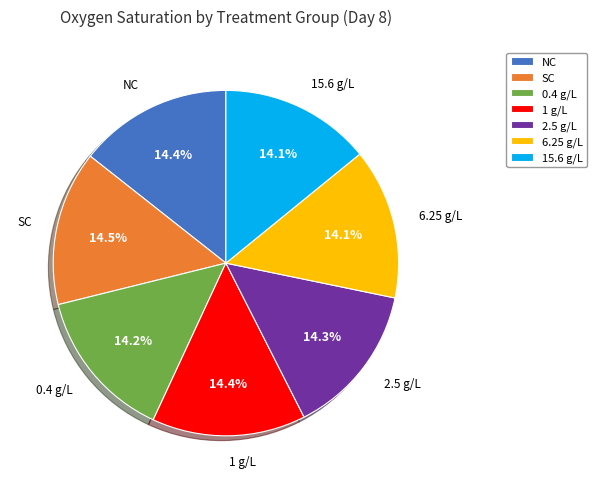

Does any single category account for the majority?

No